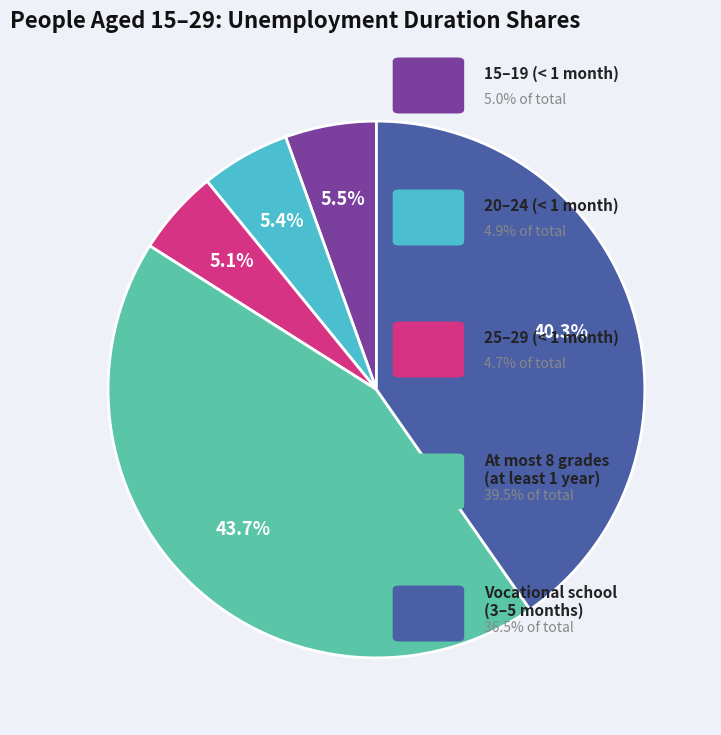

How many segments does this pie chart have?

5